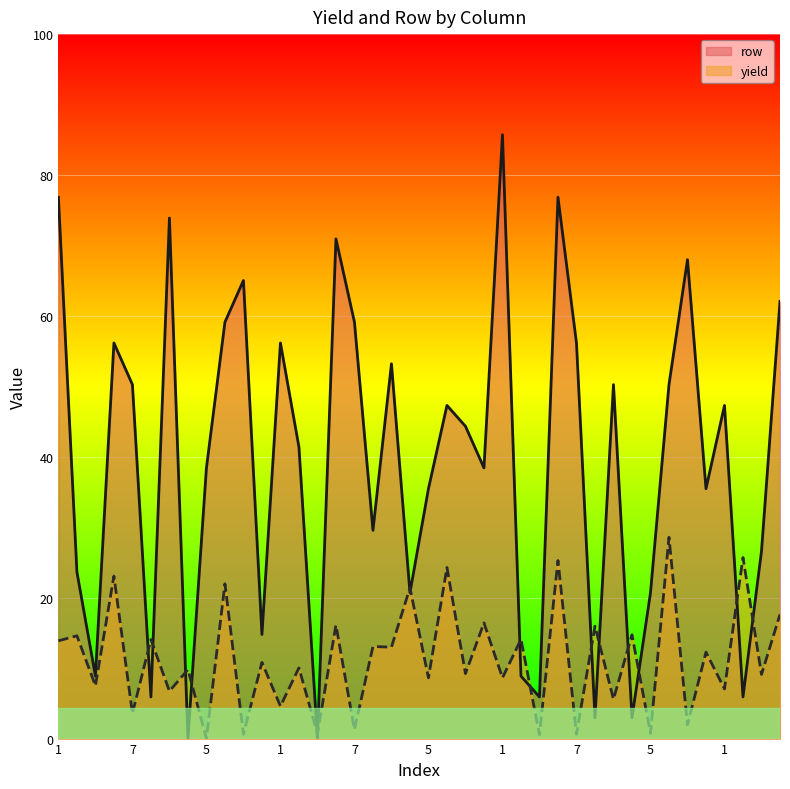

How many categories are shown in the chart?

40